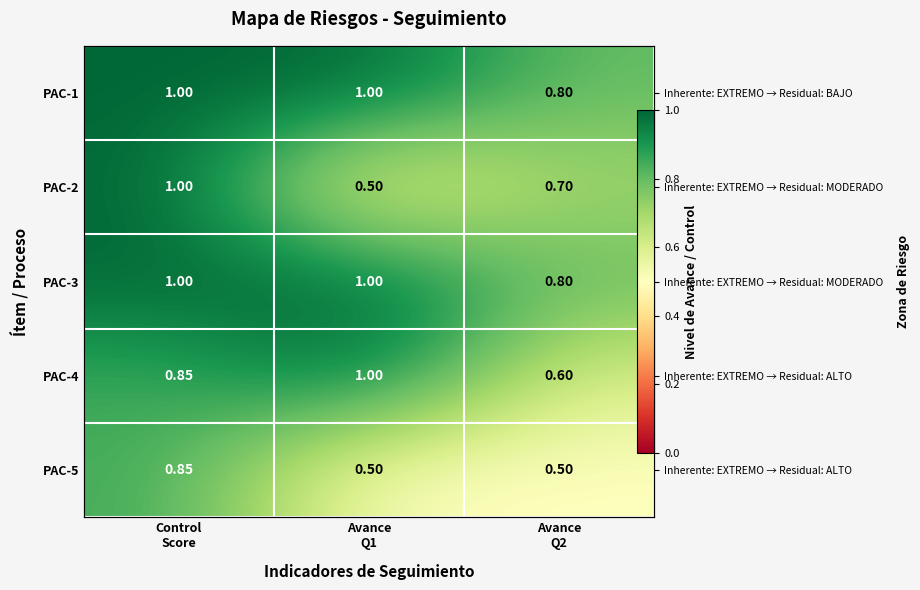

What is the smallest value displayed?

0.5